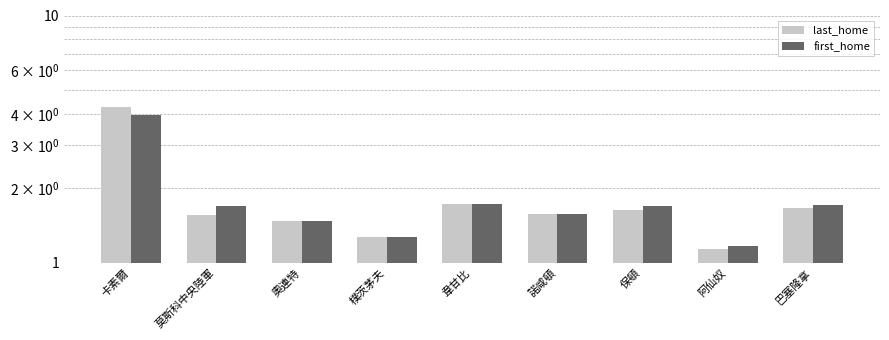

Which category has the highest value in the last_home series?

卡素爾